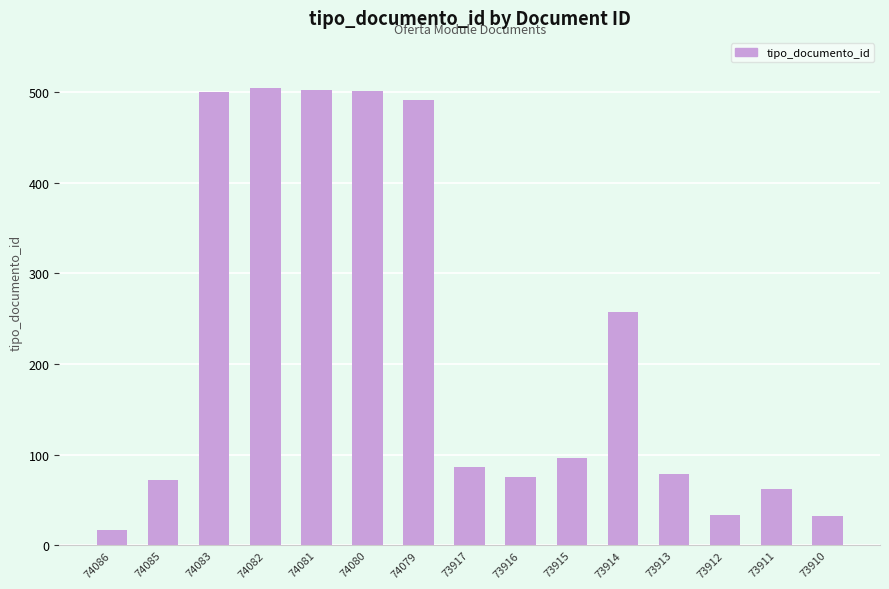

The chart shows a value of 75 at 73916. True or false?

True